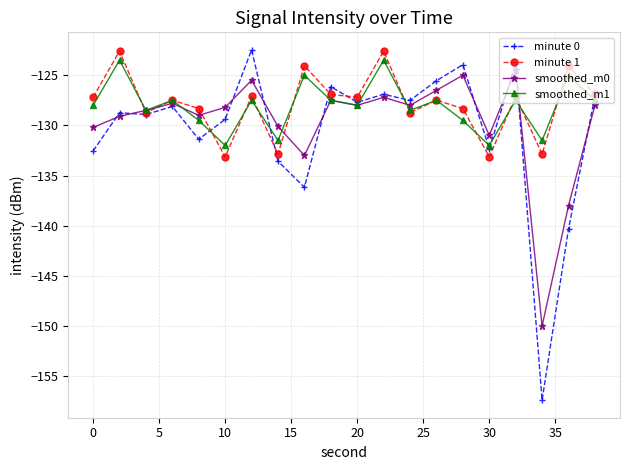

What is the sum of all minute 1 values?

-2556.8